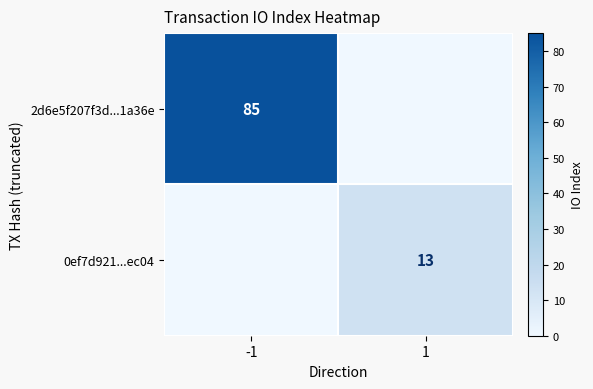

What is the average value of the 2d6e5f207f3d...1a36e series?

42